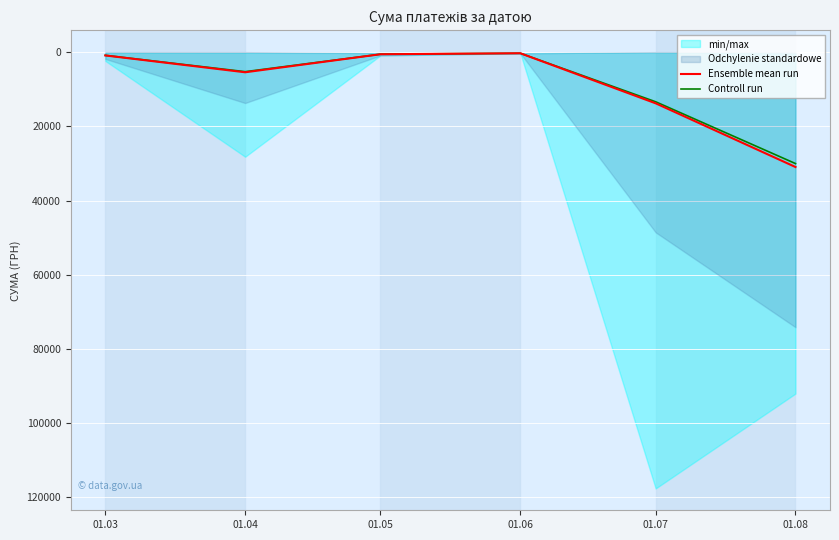

What is the difference between the Ensemble mean run values at 01.04 and 01.05?

4857.2